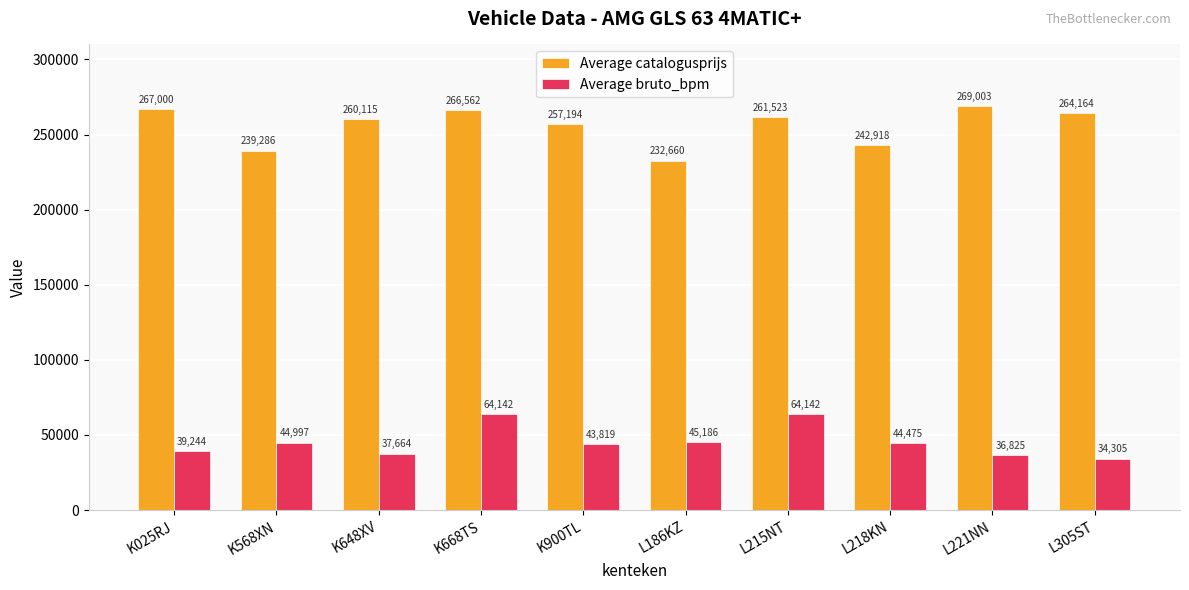

What is the highest value of the Average catalogusprijs series?

269003